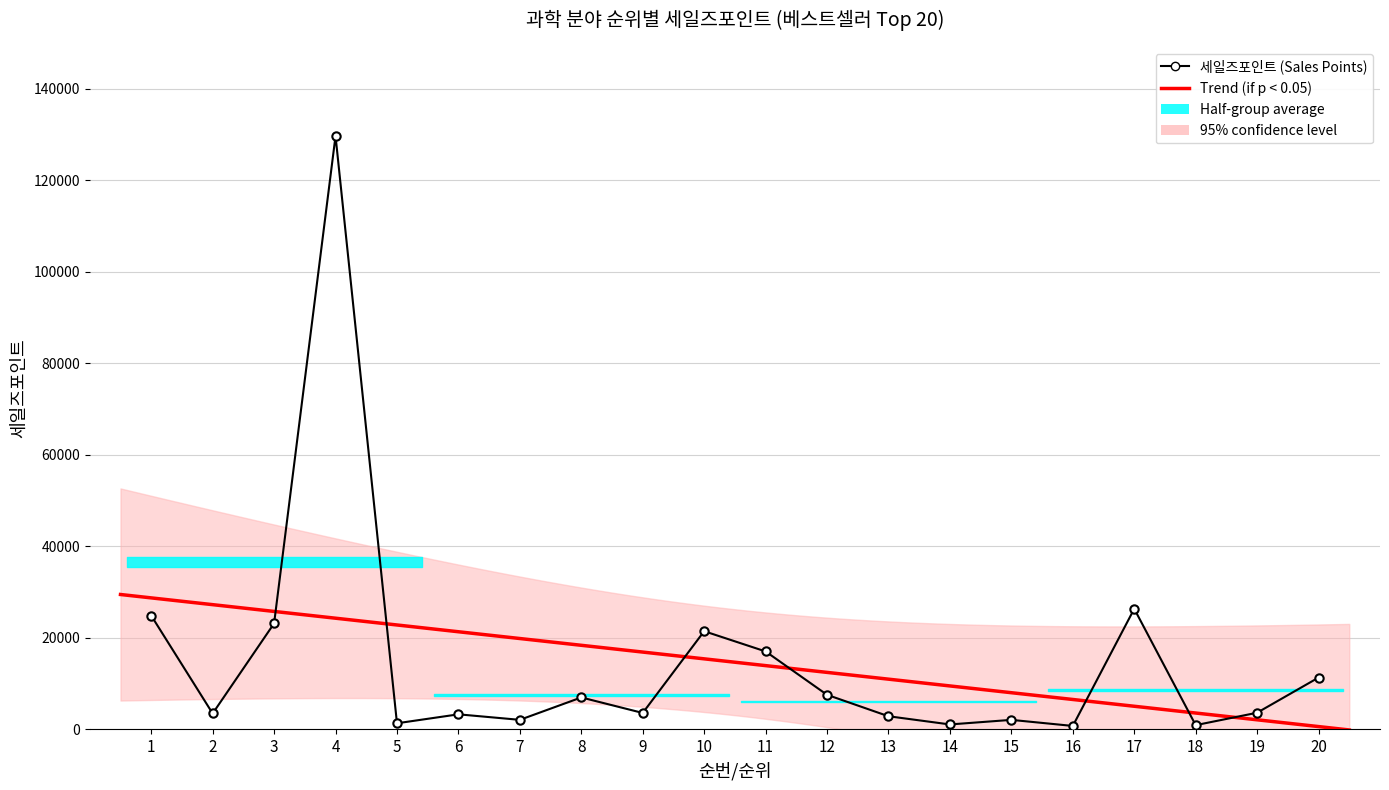

Rank the categories by value from lowest to highest.

16, 18, 14, 5, 15, 7, 13, 6, 2, 9, 19, 8, 12, 20, 11, 10, 3, 1, 17, 4